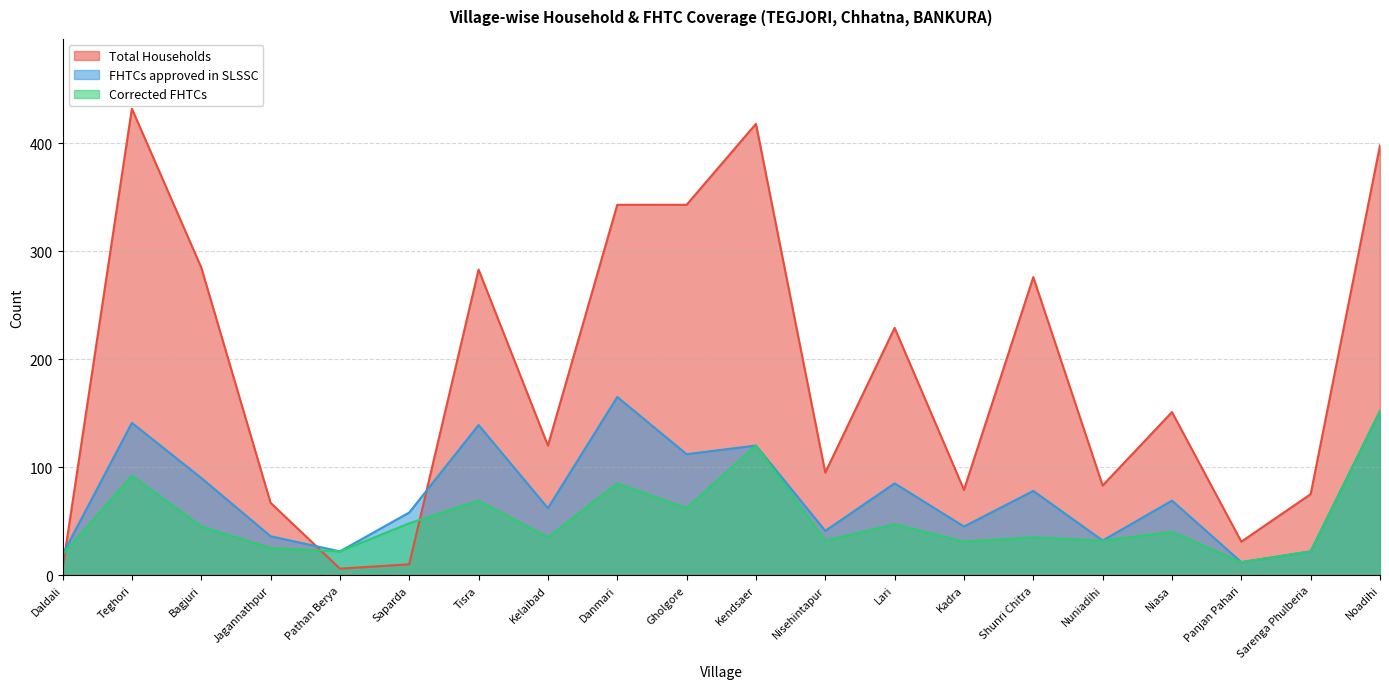

What is the maximum value shown in the chart?

432